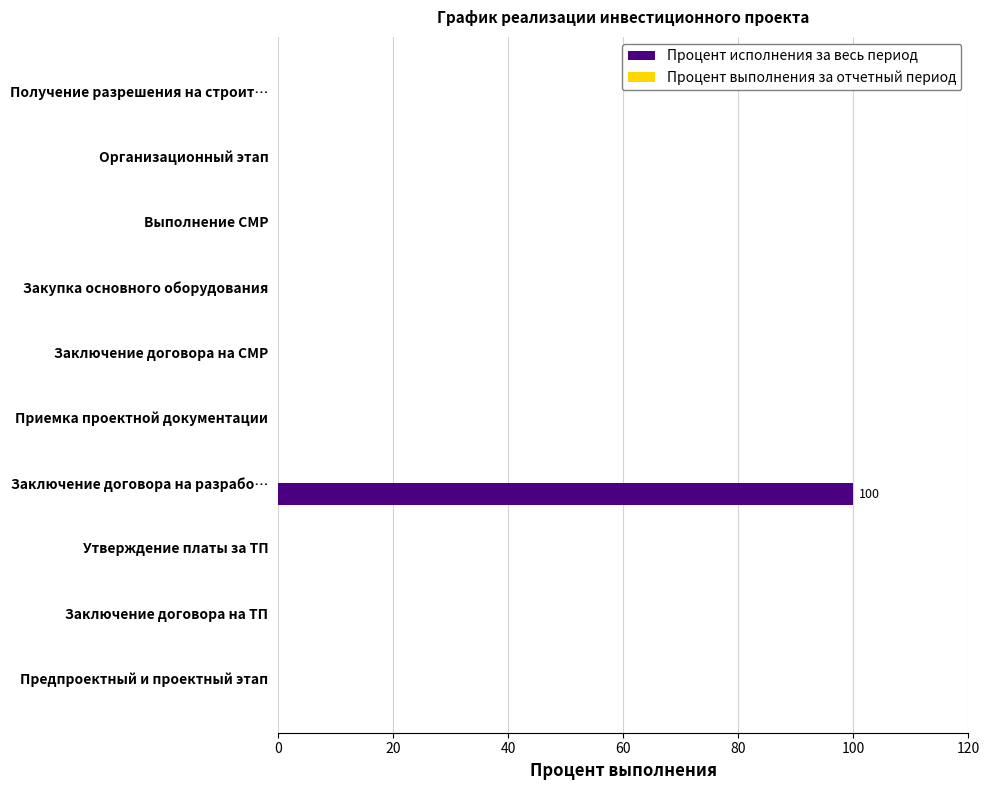

What is the sum of all values?

100